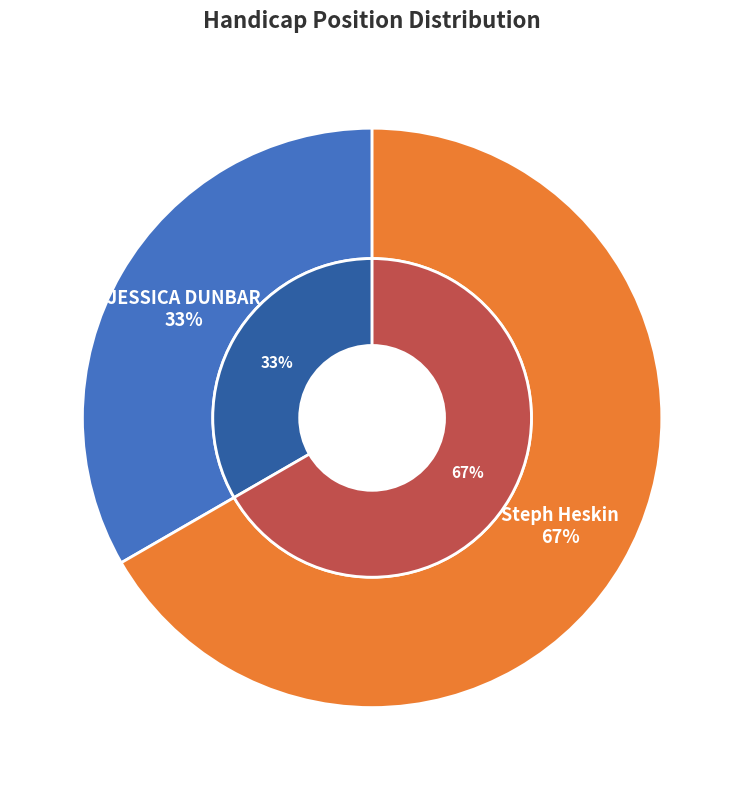

How many slices are in this pie chart?

2